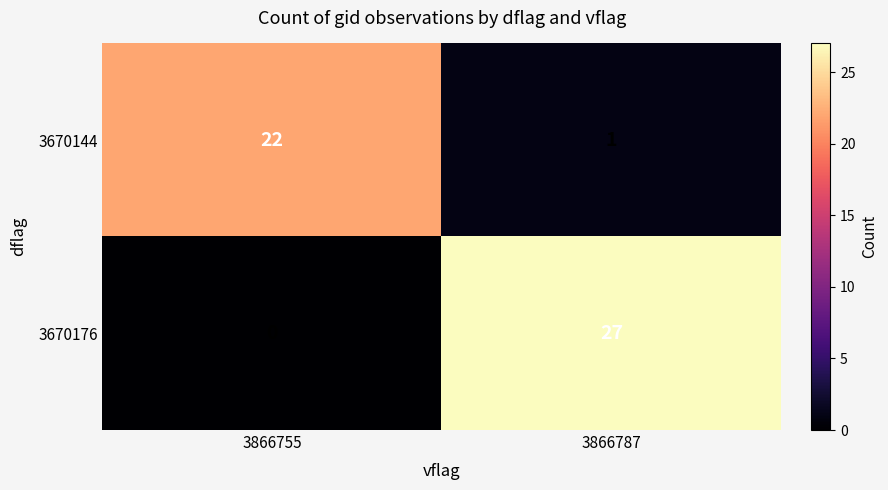

Reading left to right, transcribe all the data shown in this chart.

3670144: 3866755=22	3866787=1
3670176: 3866755=0	3866787=27